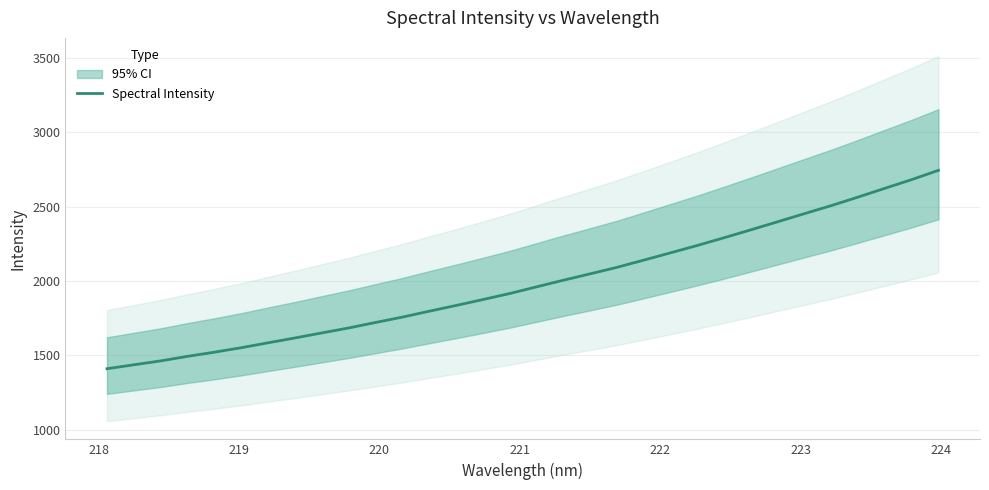

What is the maximum value for Spectral Intensity?

2745.0